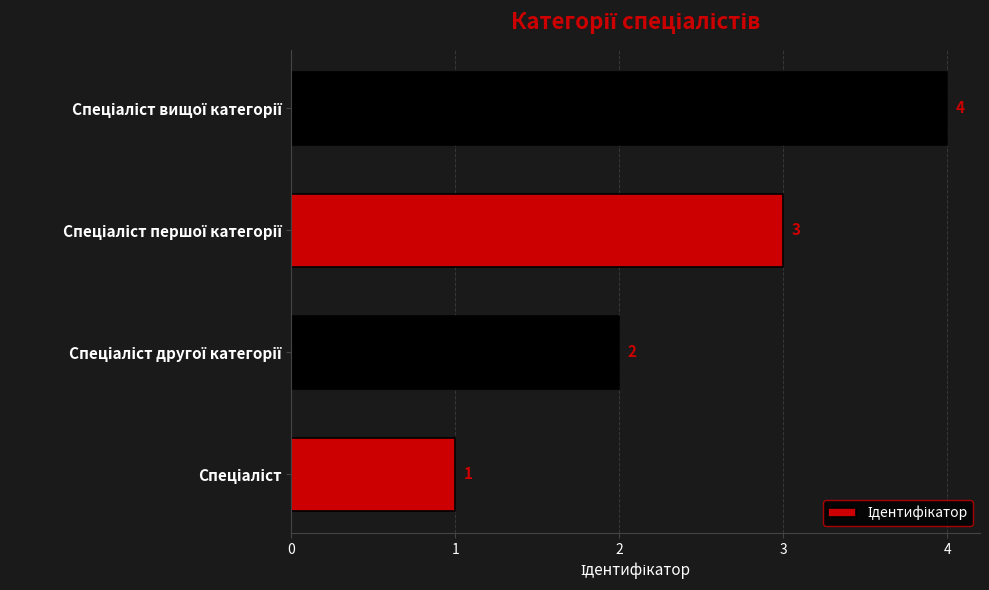

What is the maximum value shown in the chart?

4